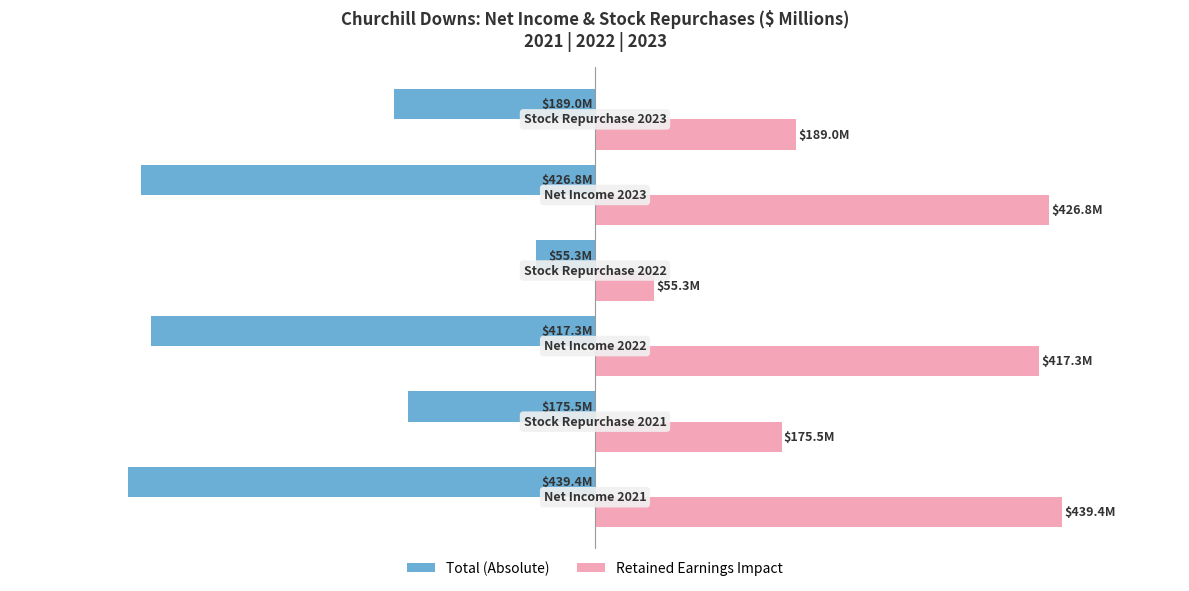

What are all the series names shown in the legend?

Total (Absolute), Retained Earnings Impact